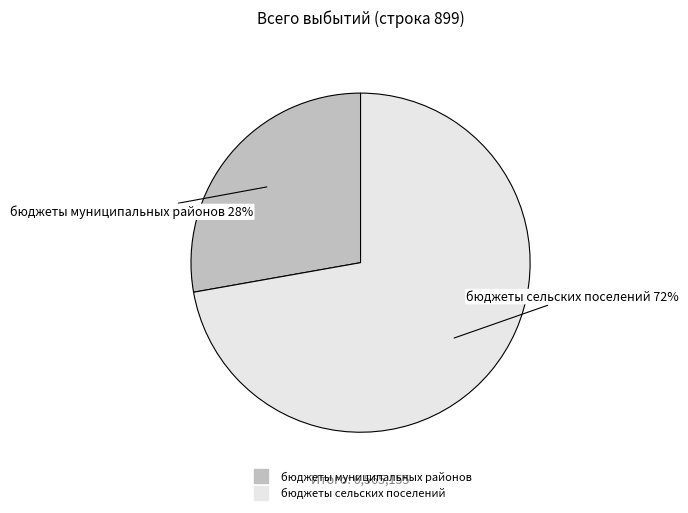

Do бюджеты сельских поселений and бюджеты муниципальных районов together represent more than half of the pie?

Yes